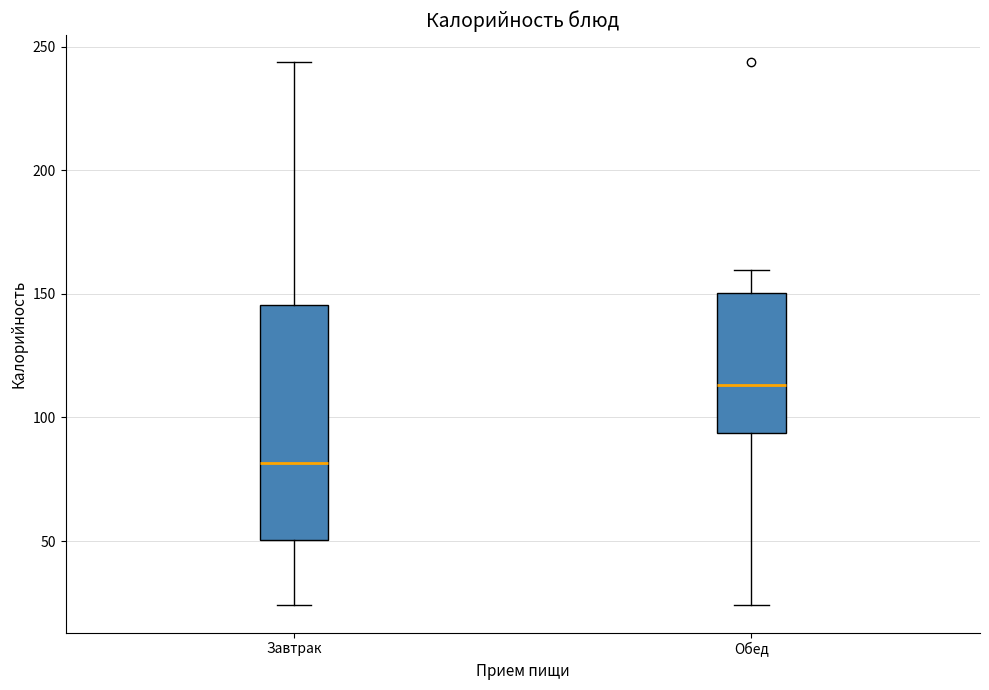

Reading left to right, read every box against the y-axis: the position of its median line, the range the box covers, and the ends of its whiskers. The values are not printed on the chart, so give them approximately, as read against the axis.

Завтрак: median 80, box 50 to 145, whiskers 25 to 245
Обед: median 115, box 95 to 150, whiskers 25 to 160